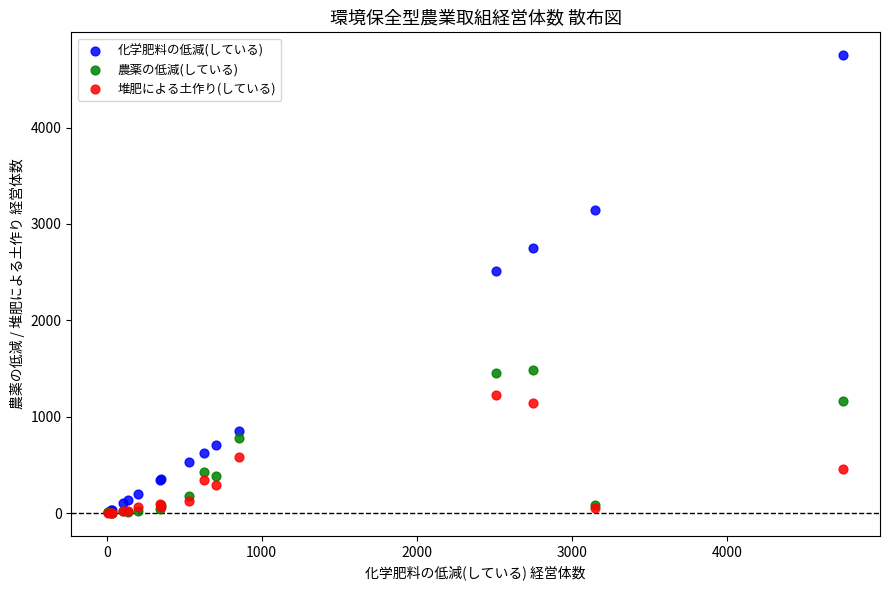

In the 化学肥料の低減(している) series, what Y value is closest to 2380?

2511